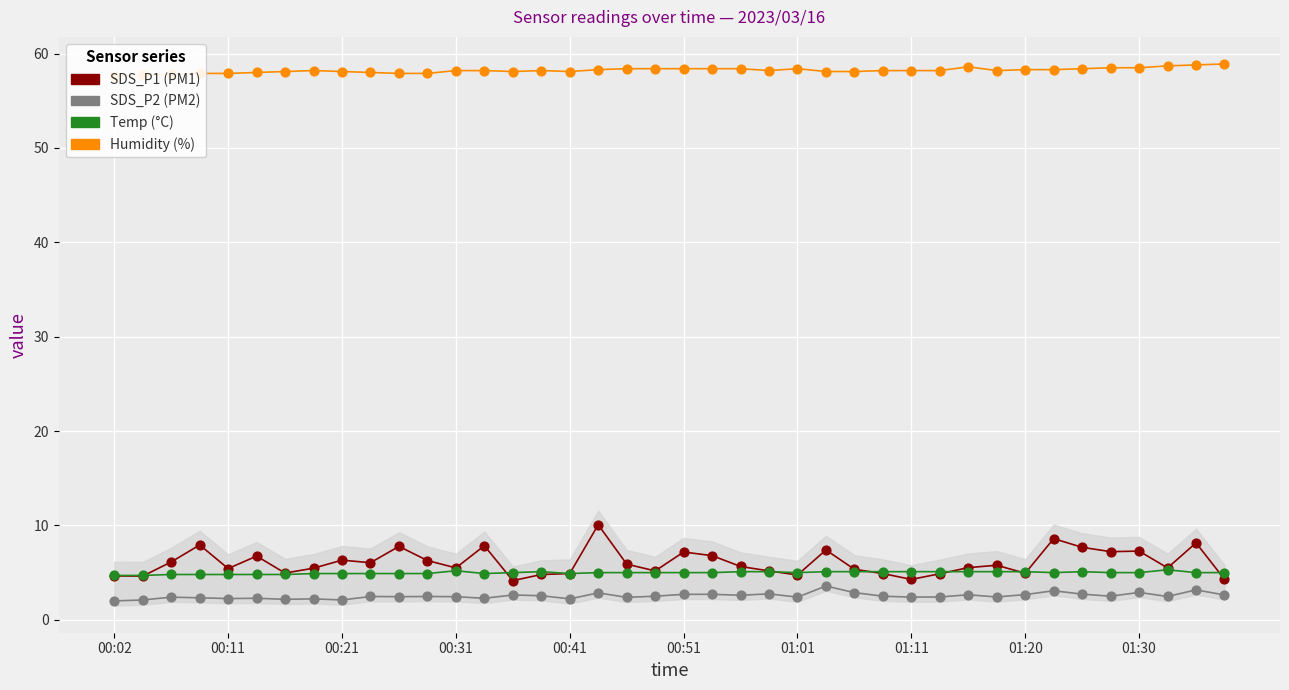

Which series reaches the maximum Y coordinate?

Humidity